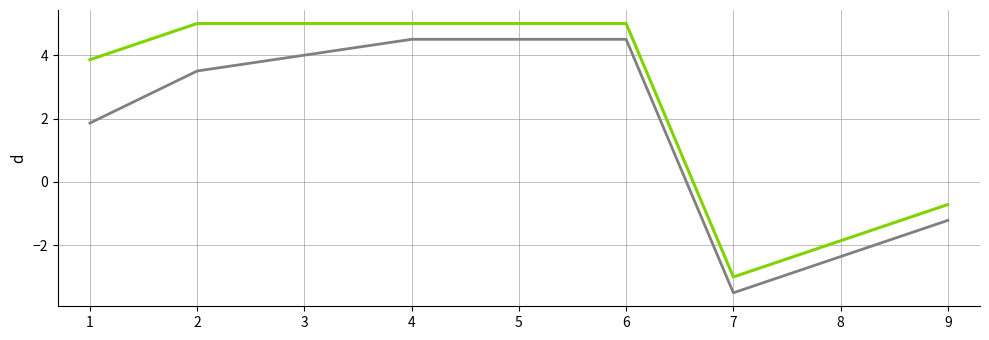

What is the spread (max minus min) of values at 9?

0.5